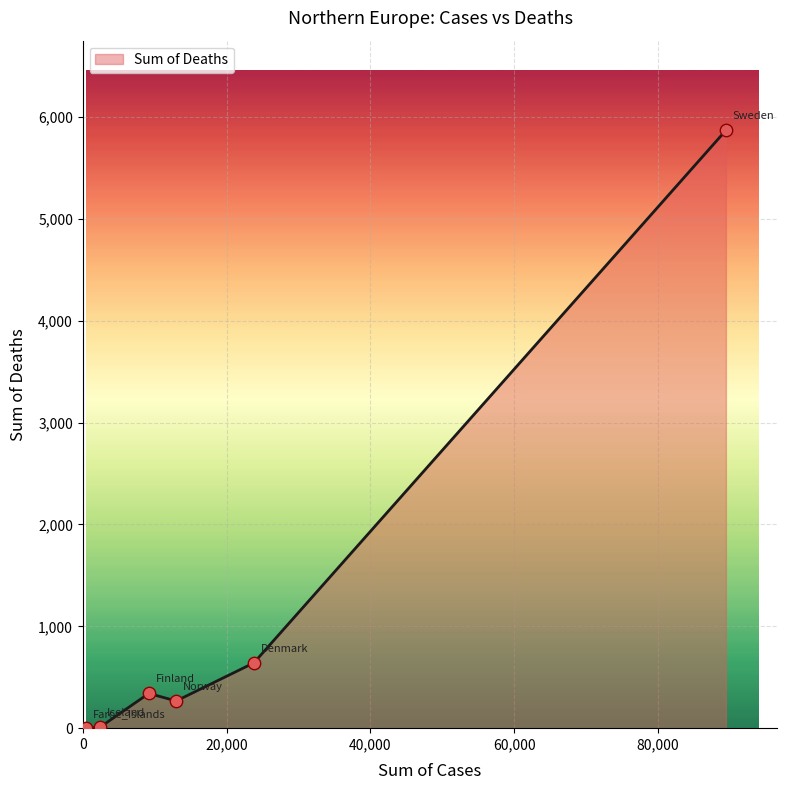

What is the maximum value shown in the chart?

5870